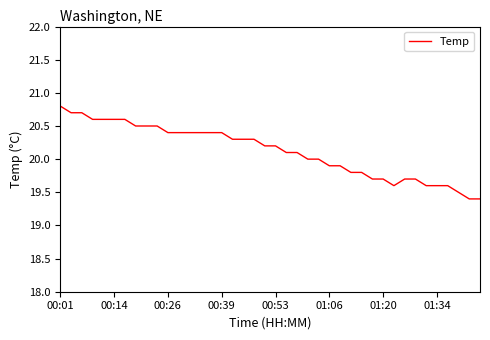

What is the maximum value shown in the chart?

20.8